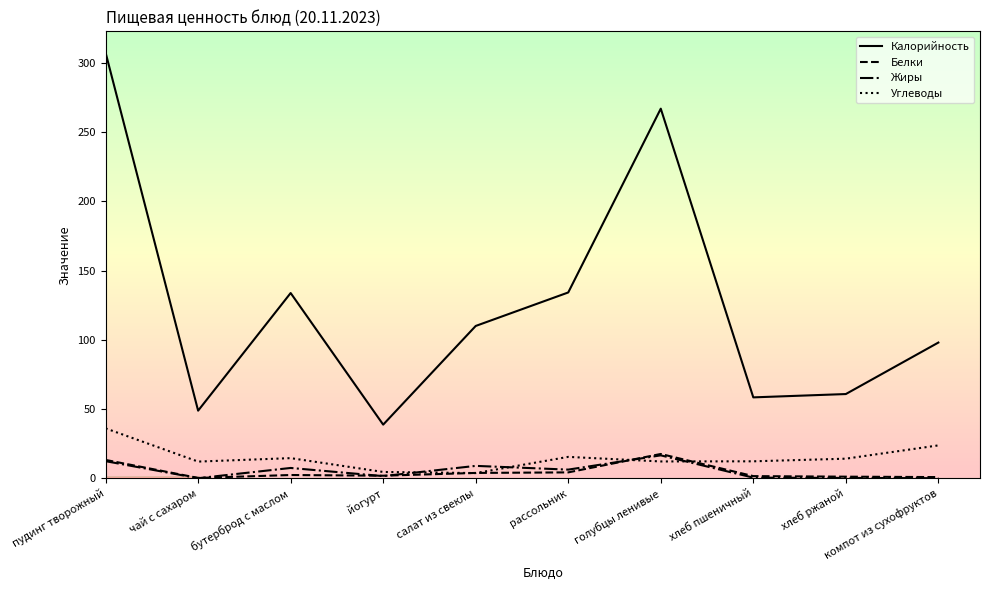

In Калорийность, how many points are higher than both neighbors (excluding endpoints)?

2